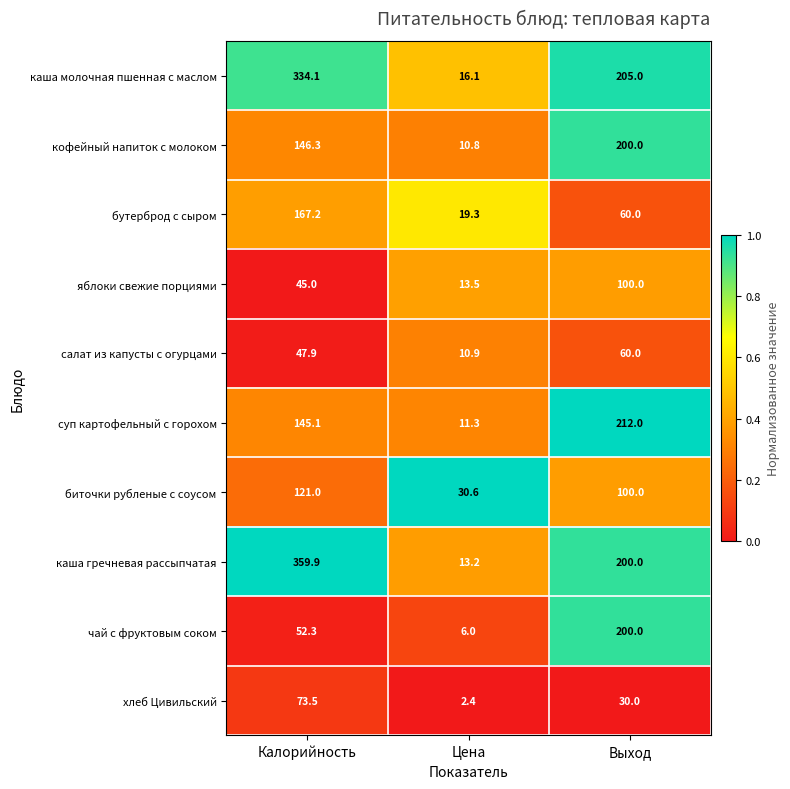

How many data points in биточки рубленые с соусом are less than 100?

1